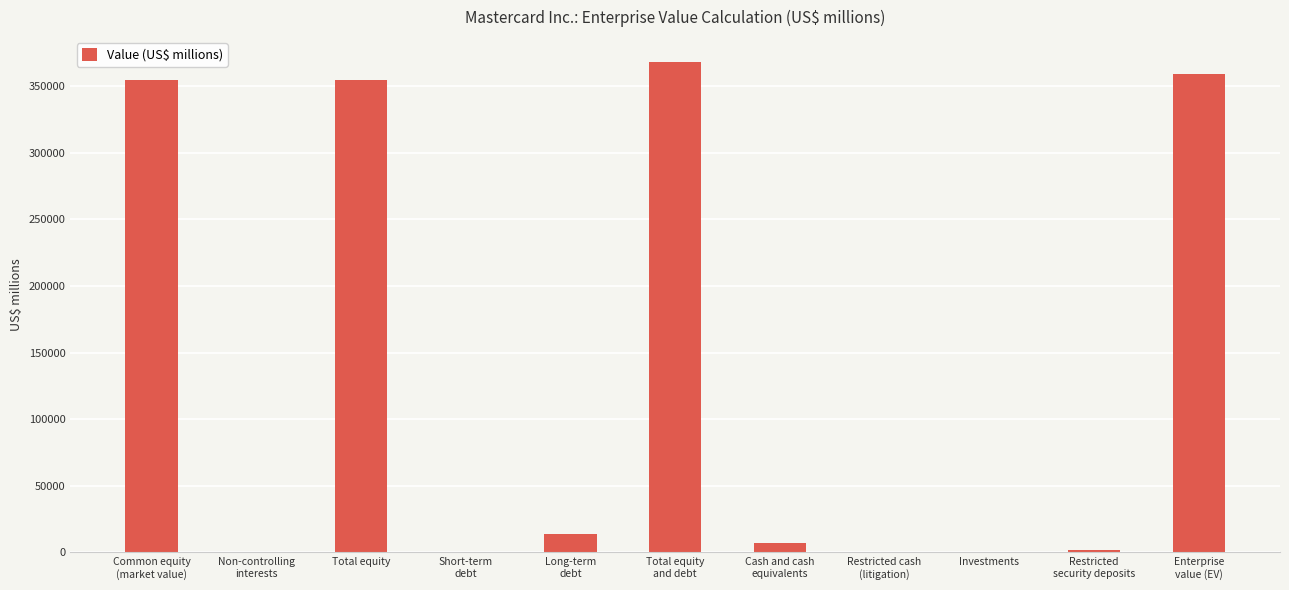

What is the greatest value displayed?

368265